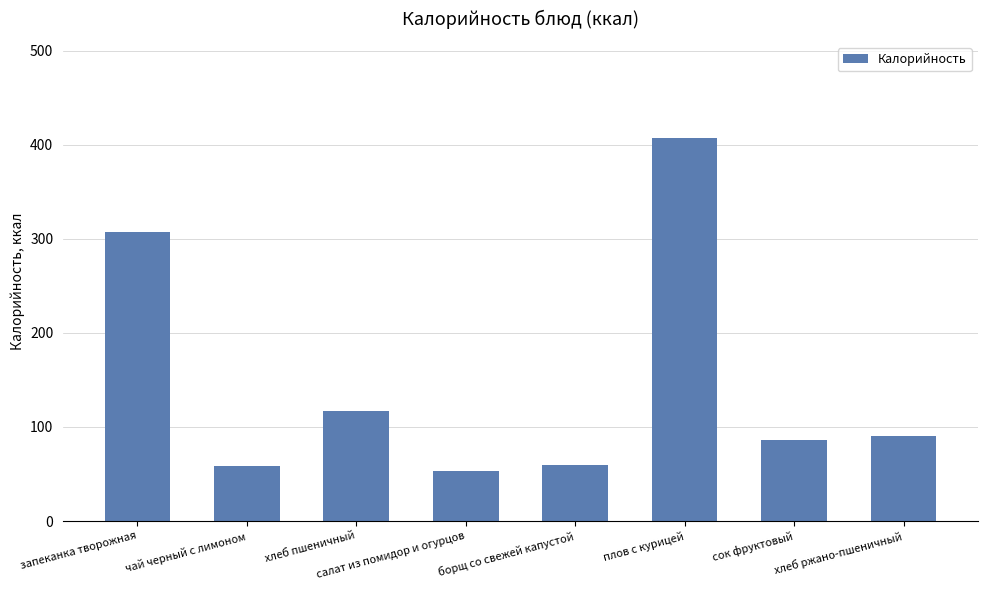

At which category does the chart reach its minimum across all series?

салат из помидор и огурцов